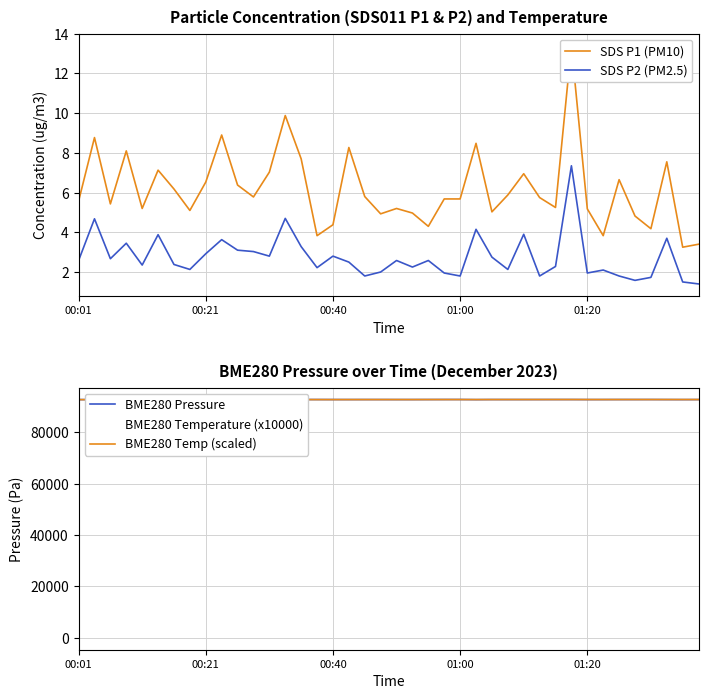

At how many categories does at least one series exceed 10802?

40